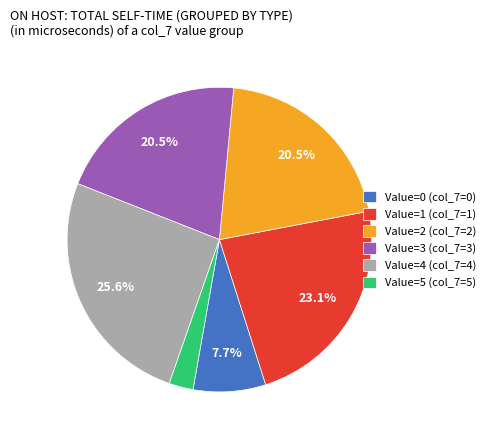

Which has a higher value, Value=5 (col_7=5) or Value=1 (col_7=1)?

Value=1 (col_7=1)